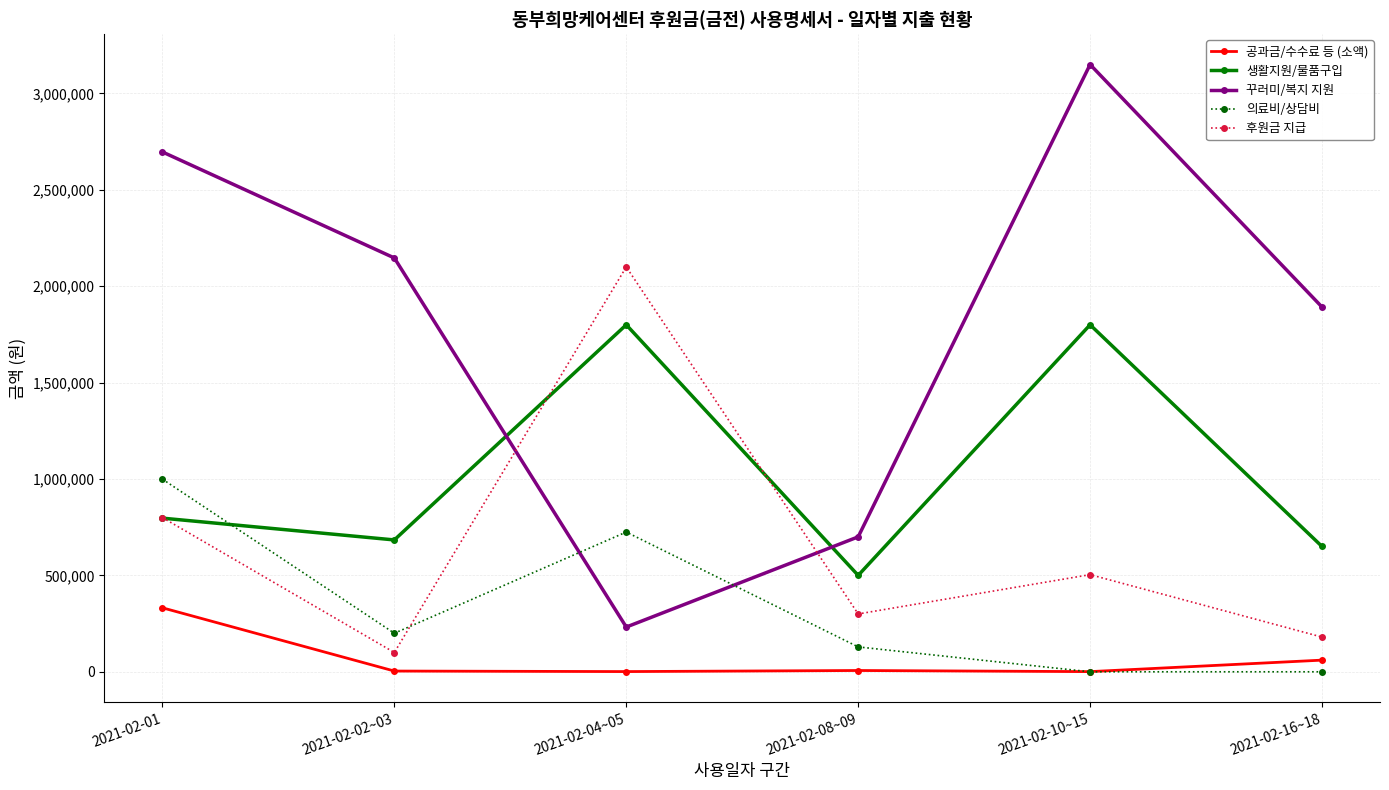

Which series has the largest total across all categories?

꾸러미/복지 지원